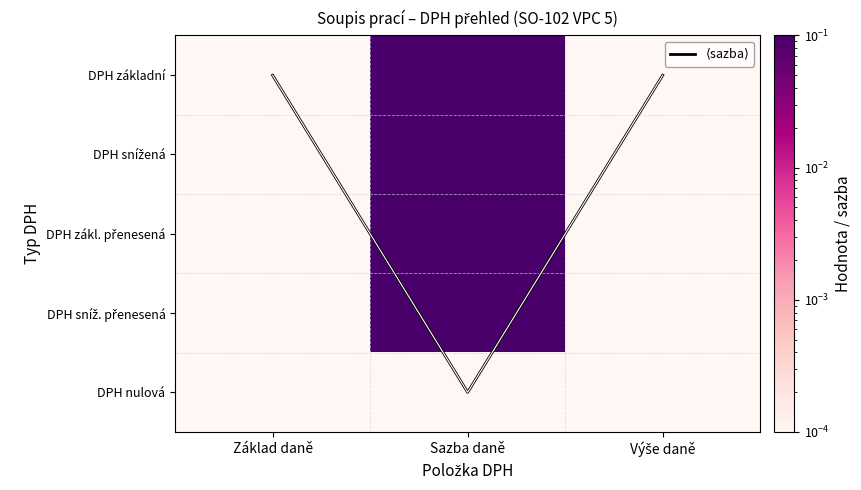

Is it true that DPH sníž. přenesená equals 0.0 at Výše daně?

False